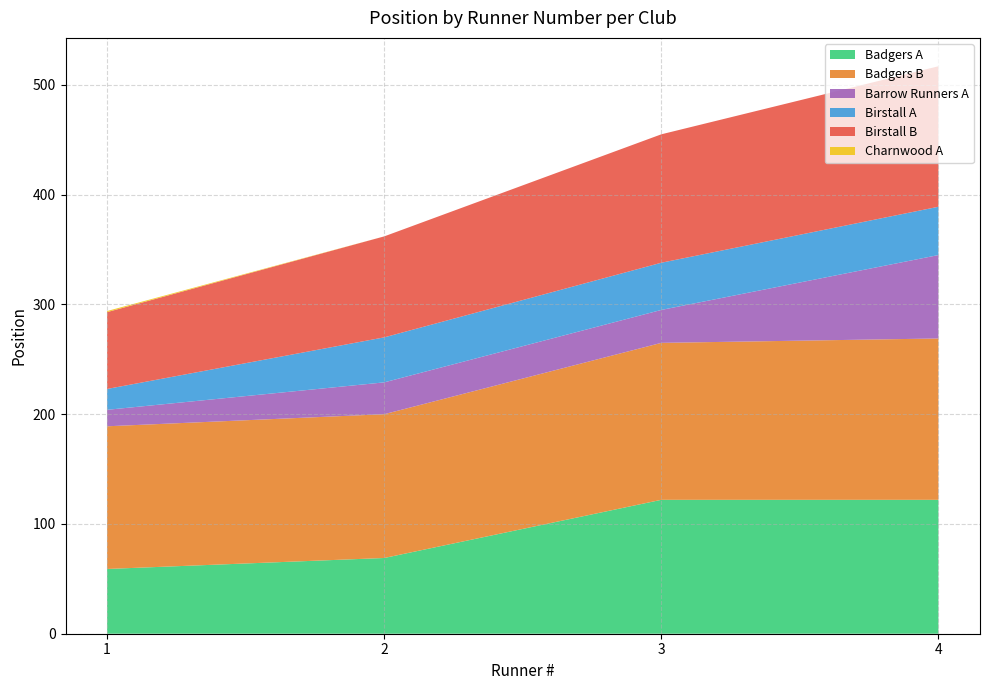

Reading left to right, transcribe all the data shown in this chart.

Badgers A: 1=59	2=69	3=122	4=122
Badgers B: 1=130	2=131	3=143	4=147
Barrow Runners A: 1=15	2=29	3=30	4=76
Birstall A: 1=19	2=41	3=43	4=44
Birstall B: 1=70	2=92	3=117	4=128
Charnwood A: 1=1	2=0	3=0	4=0